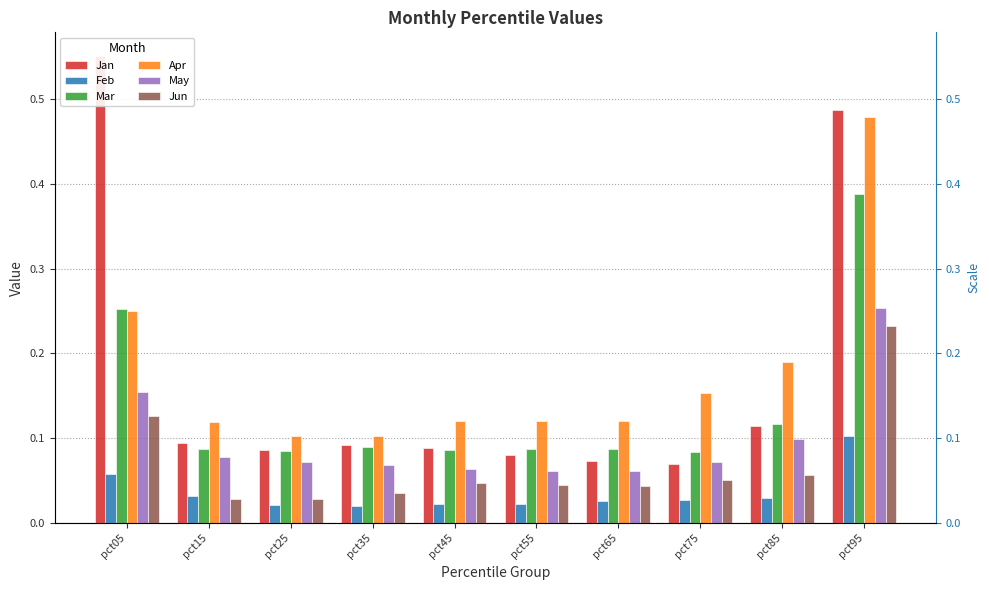

How many bars are there in each group?

6